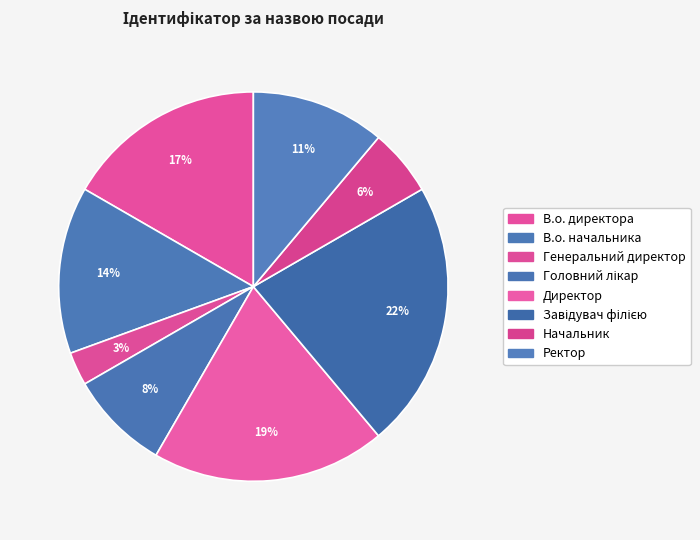

The Ректор slice represents 4% of the pie. True or false?

False